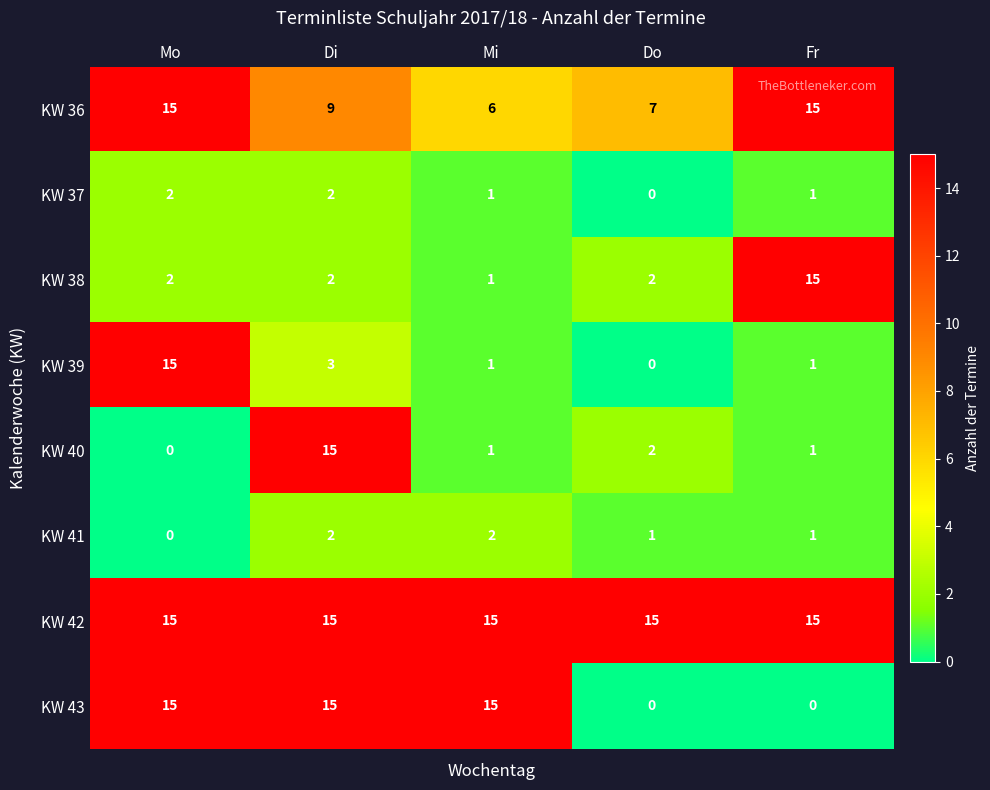

What is the total value across all series at Di?

63